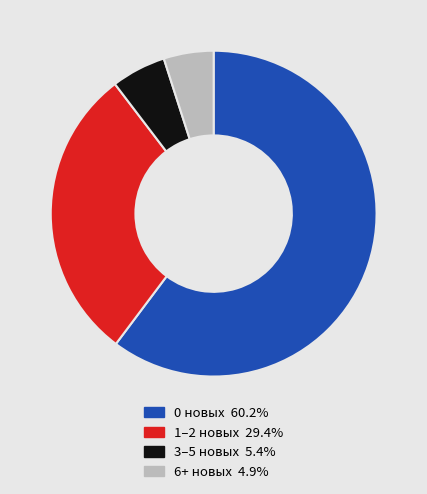

Is there a majority slice in this chart?

Yes